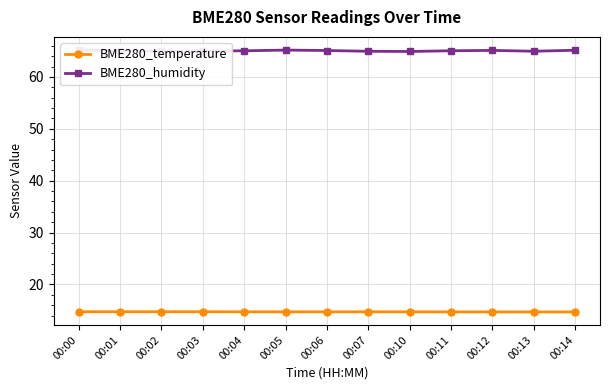

How many interior local valleys does the BME280_humidity series have?

3